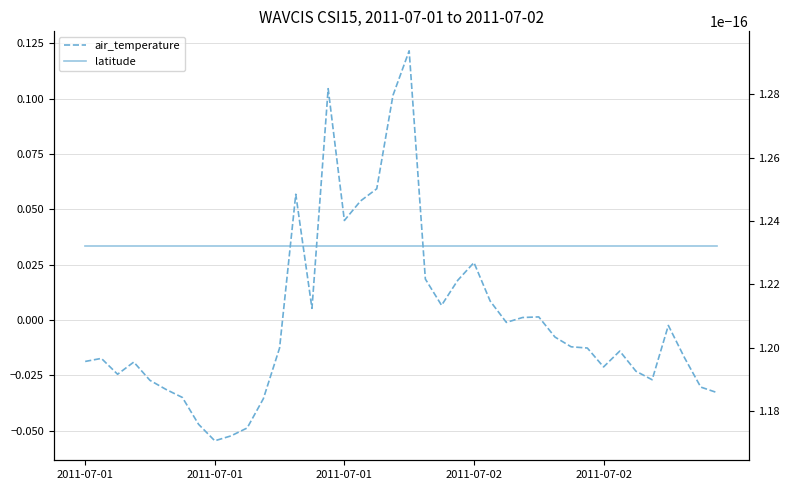

How many interior local valleys does the air_temperature series have?

8